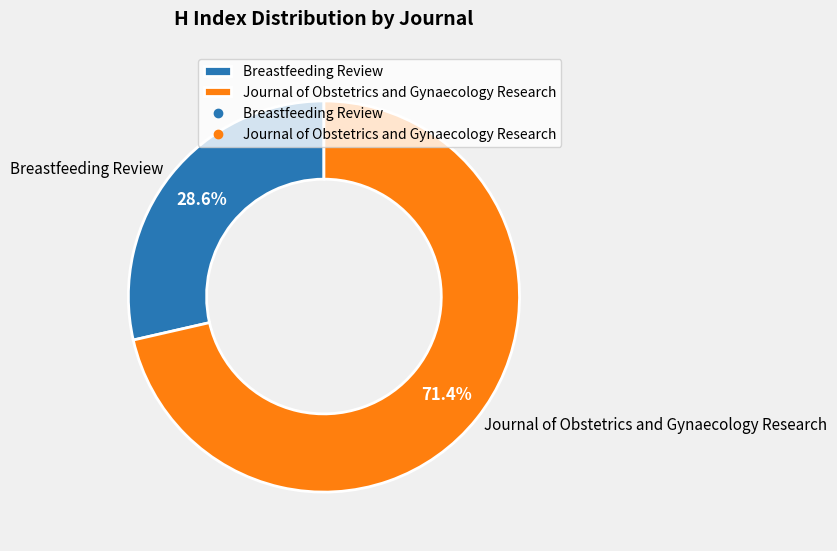

How many slices are in this pie chart?

2